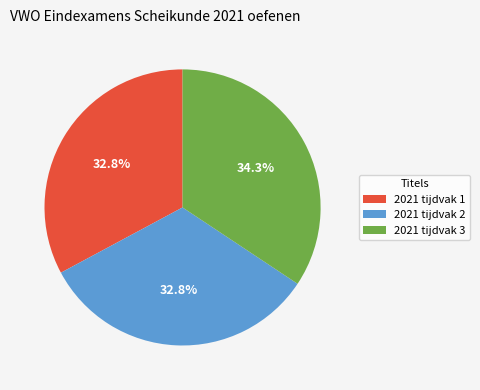

Does 2021 tijdvak 2 represent more than half of the total?

No